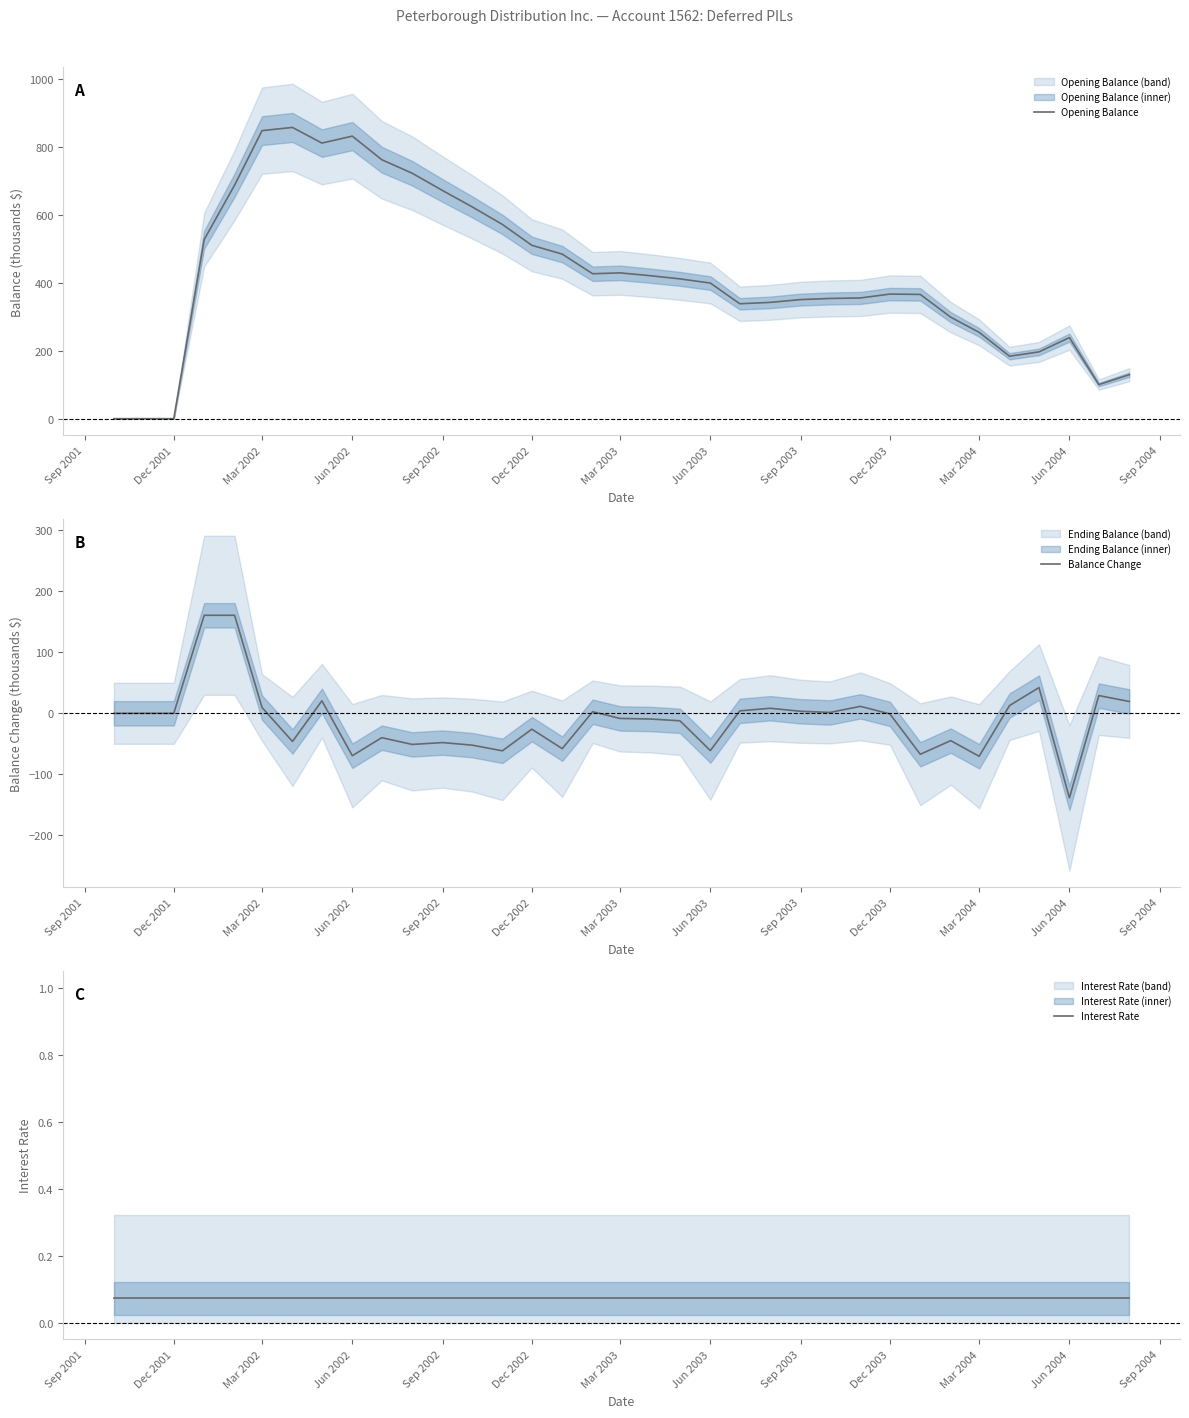

What is the maximum value for Opening Balance?

858.2